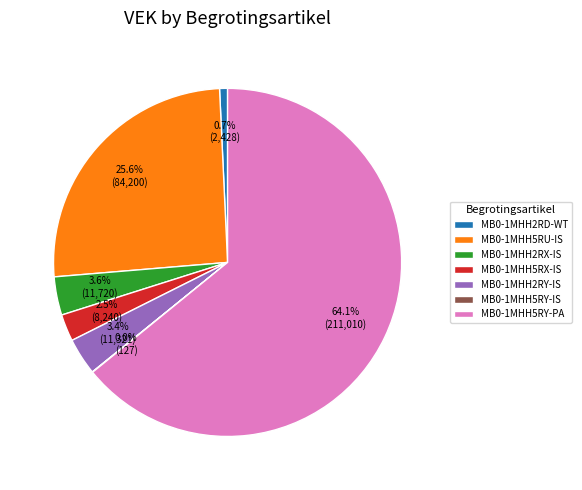

Which has a higher value, MB0-1MHH5RY-PA or MB0-1MHH2RD-WT?

MB0-1MHH5RY-PA